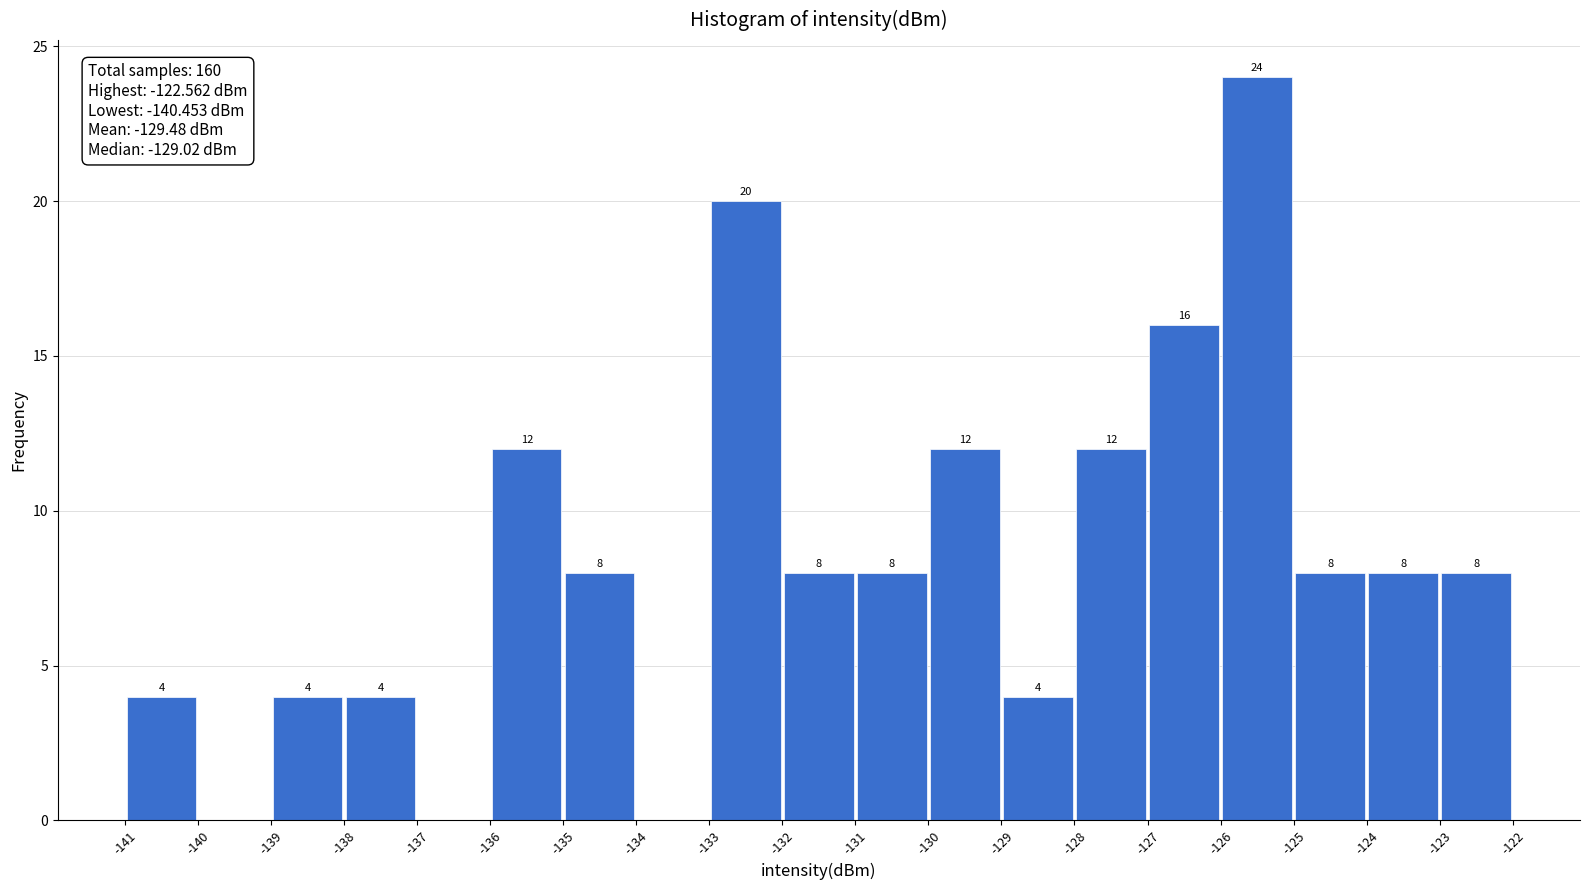

Over which range of the x-axis is the bar tallest?

-126 to -125